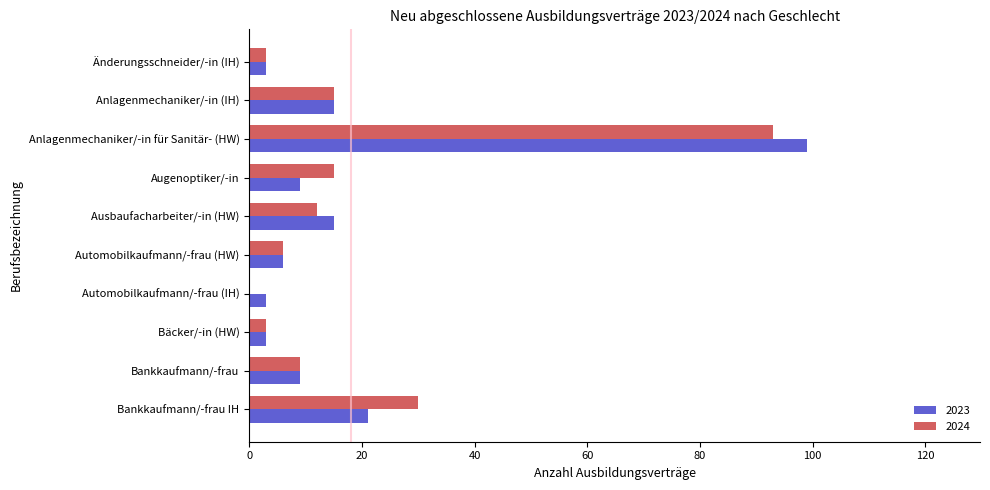

How many values in 2024 are above zero?

9